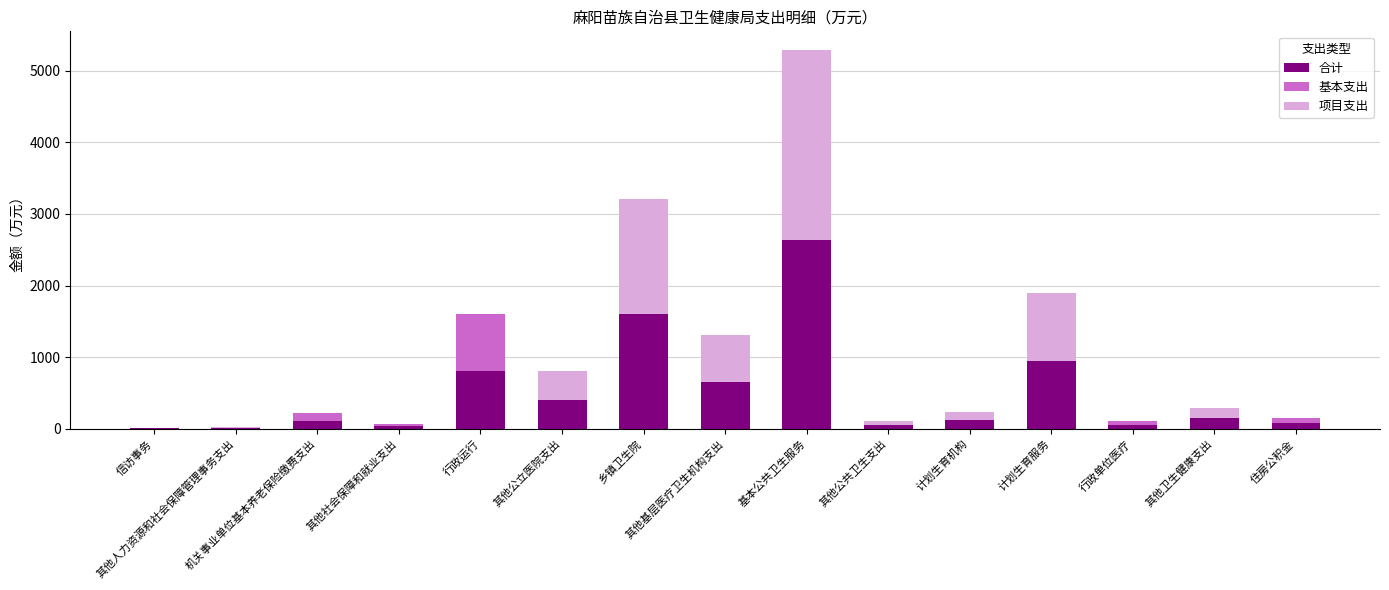

List the series in order of their overall mean, highest first.

合计, 项目支出, 基本支出